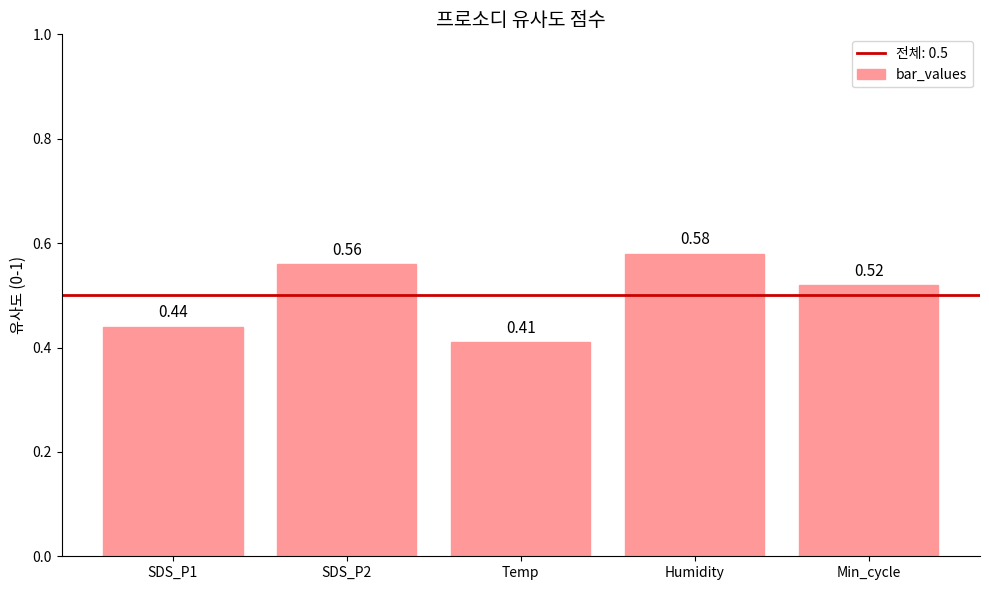

What is the difference between the maximum and minimum values?

0.2